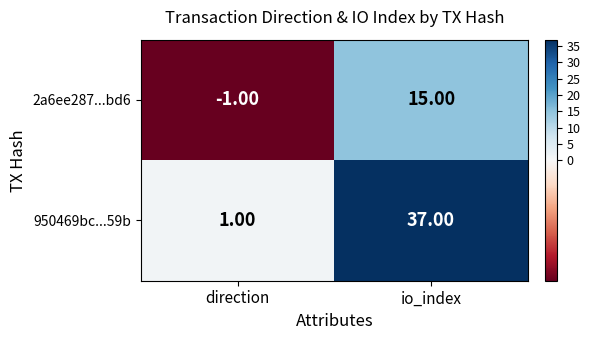

What is the difference between the maximum and minimum values in the 2a6ee287...bd6 series?

16